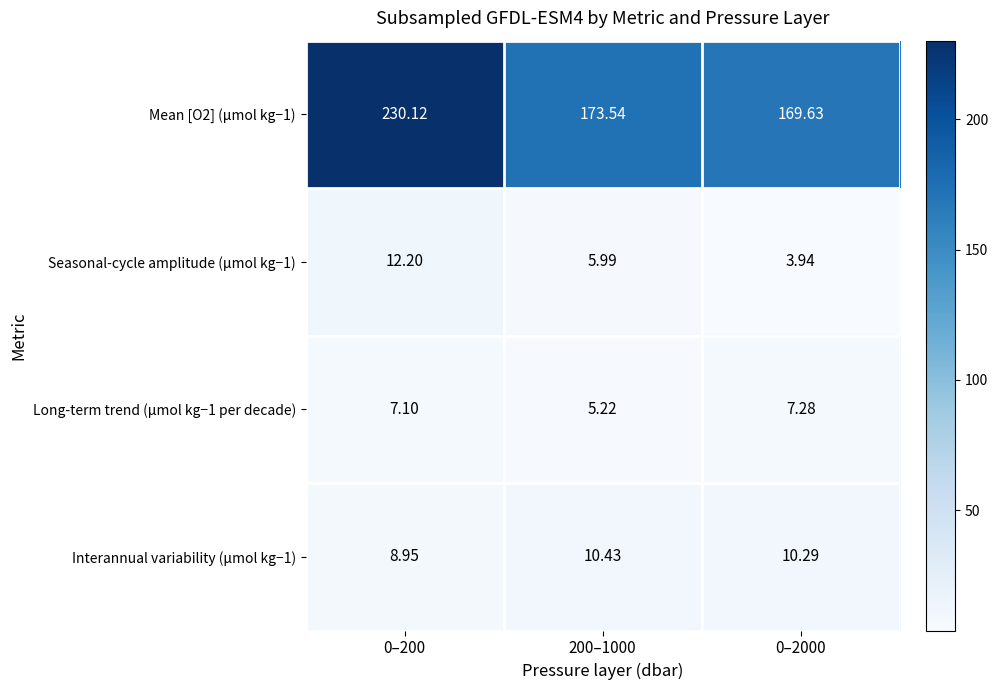

What is the spread (max minus min) of values at 0–2000?

165.7